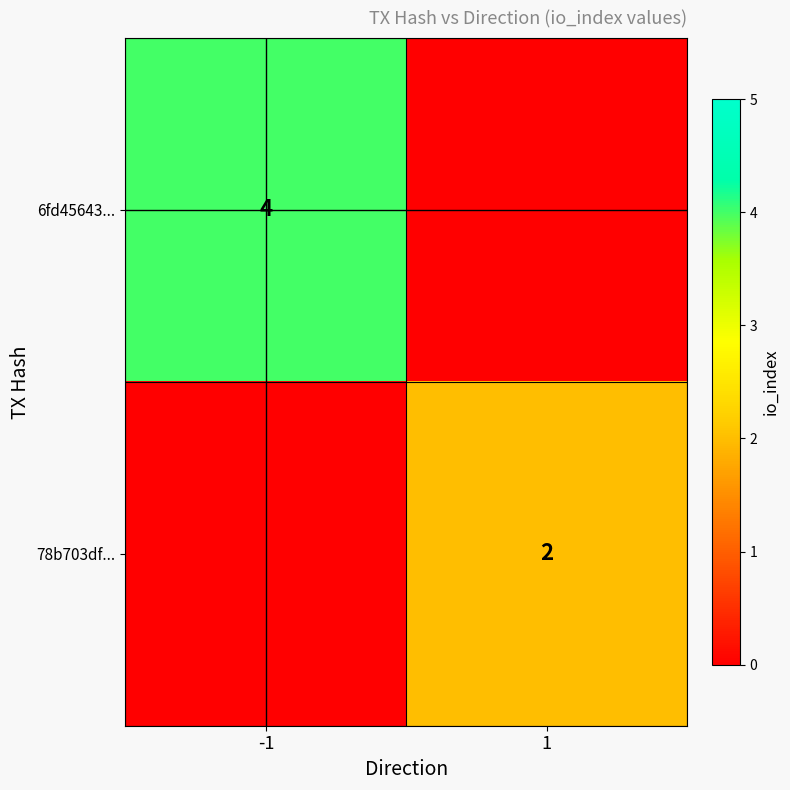

The 78b703df... series shows 2 at 1. True or false?

True